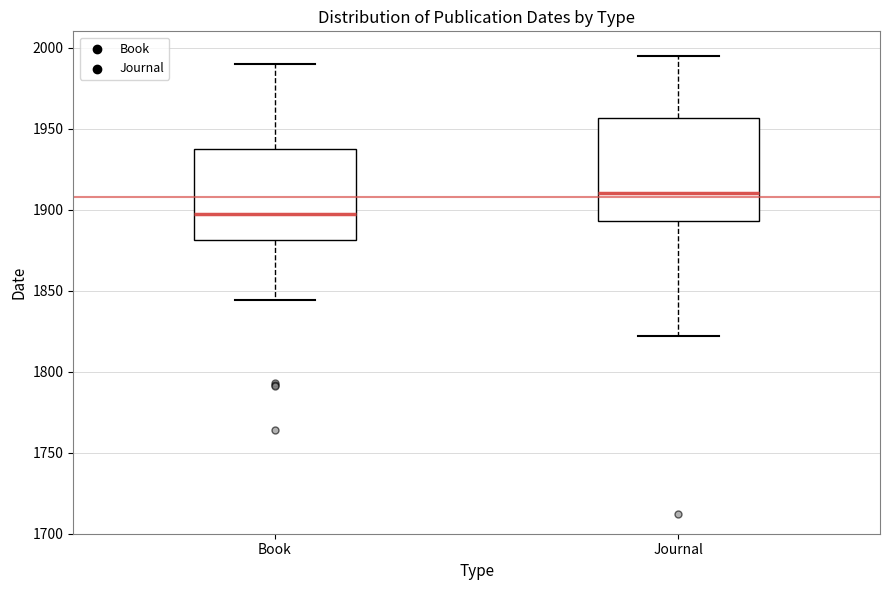

Reading left to right, read every box against the y-axis: the position of its median line, the range the box covers, and the ends of its whiskers. The values are not printed on the chart, so give them approximately, as read against the axis.

Book: median 1900, box 1880 to 1940, whiskers 1845 to 1990
Journal: median 1910, box 1895 to 1955, whiskers 1820 to 1995